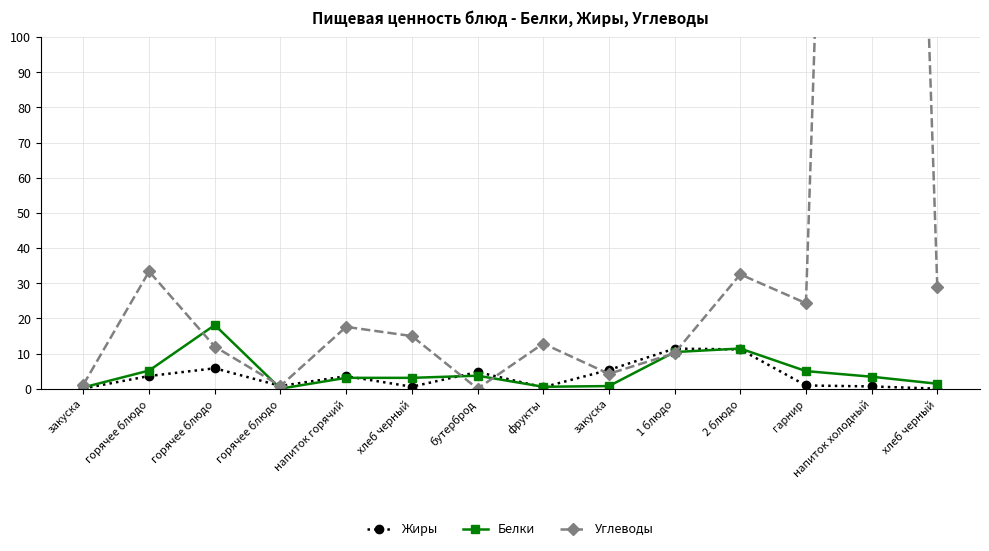

Rank the series at гарнир from lowest to highest value.

Жиры, Белки, Углеводы